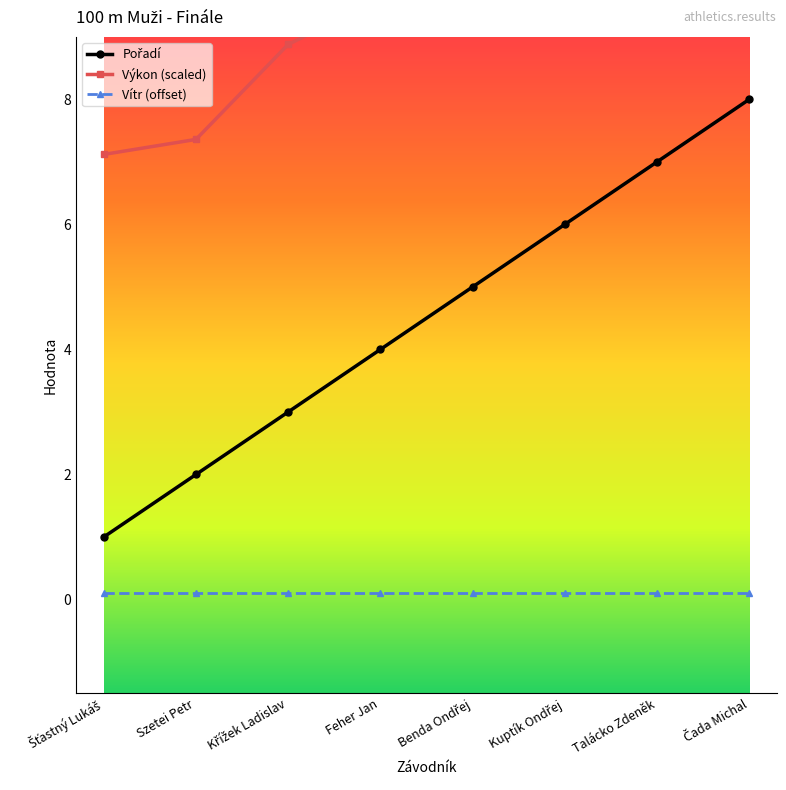

True or false: Pořadí and Výkon cross at least once.

False